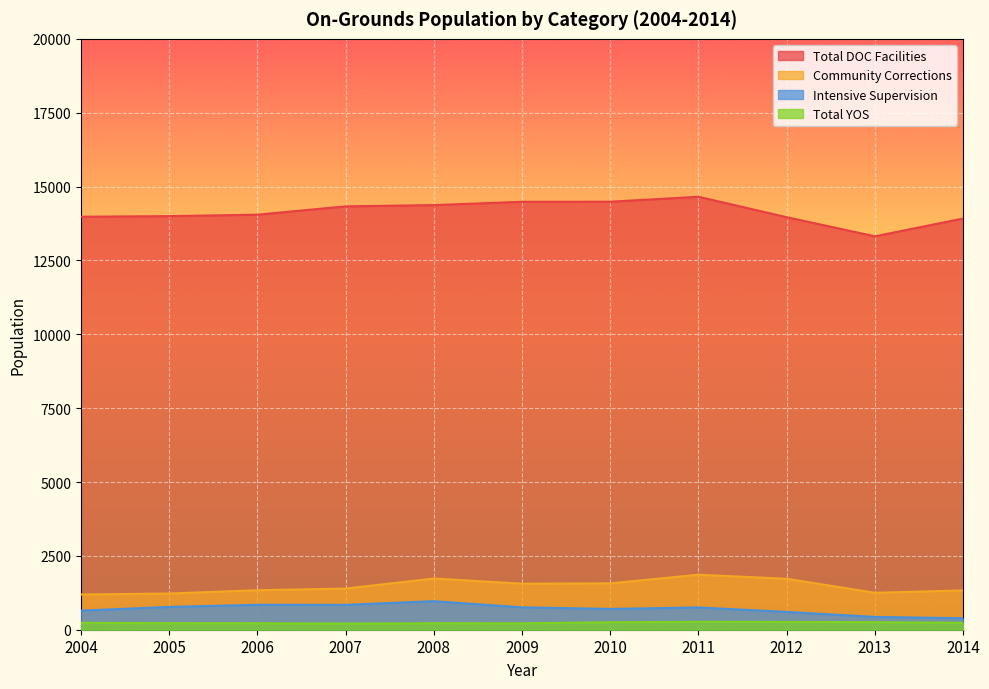

True or false: Intensive Supervision and Community Corrections cross at least once.

False